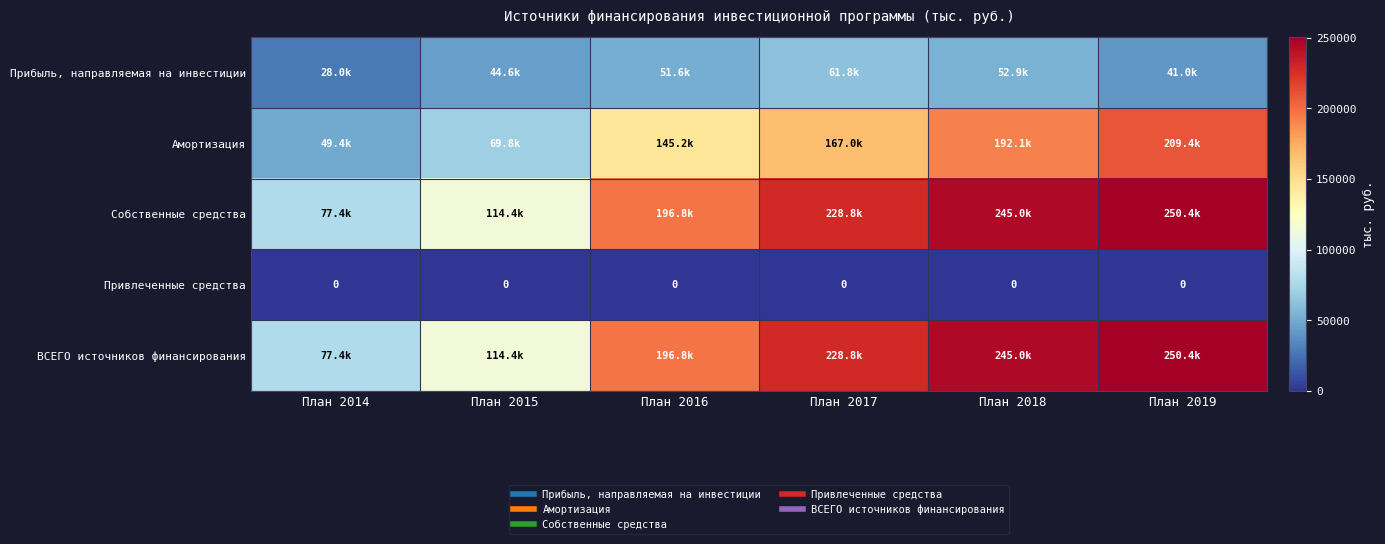

Rank the series by their maximum value, from highest to lowest.

Собственные средства, ВСЕГО источников финансирования, Амортизация, Прибыль, направляемая на инвестиции, Привлеченные средства